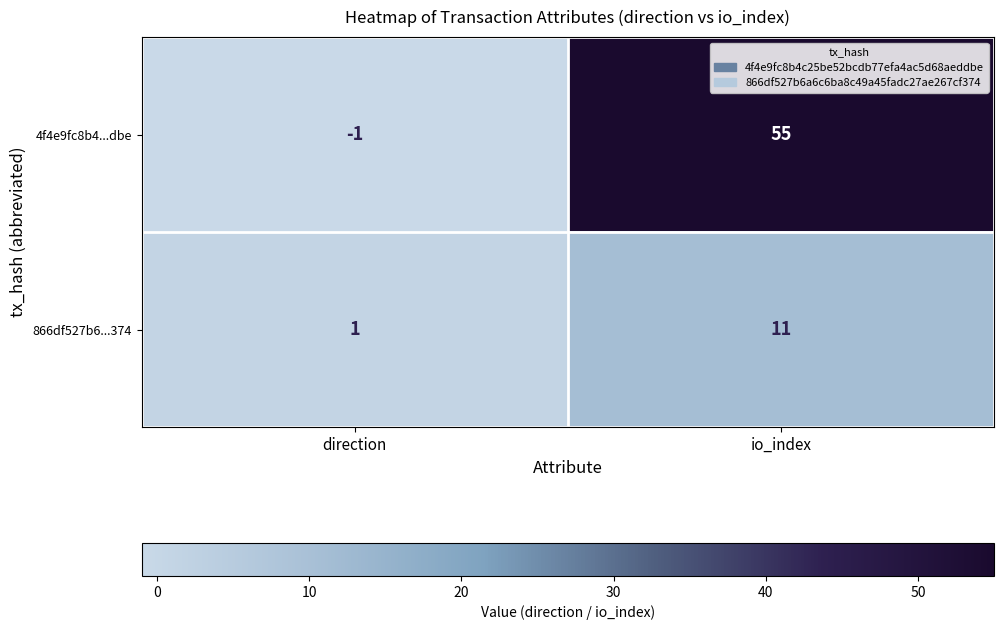

Is it true that 866df527b6...374 equals 11 at io_index?

True